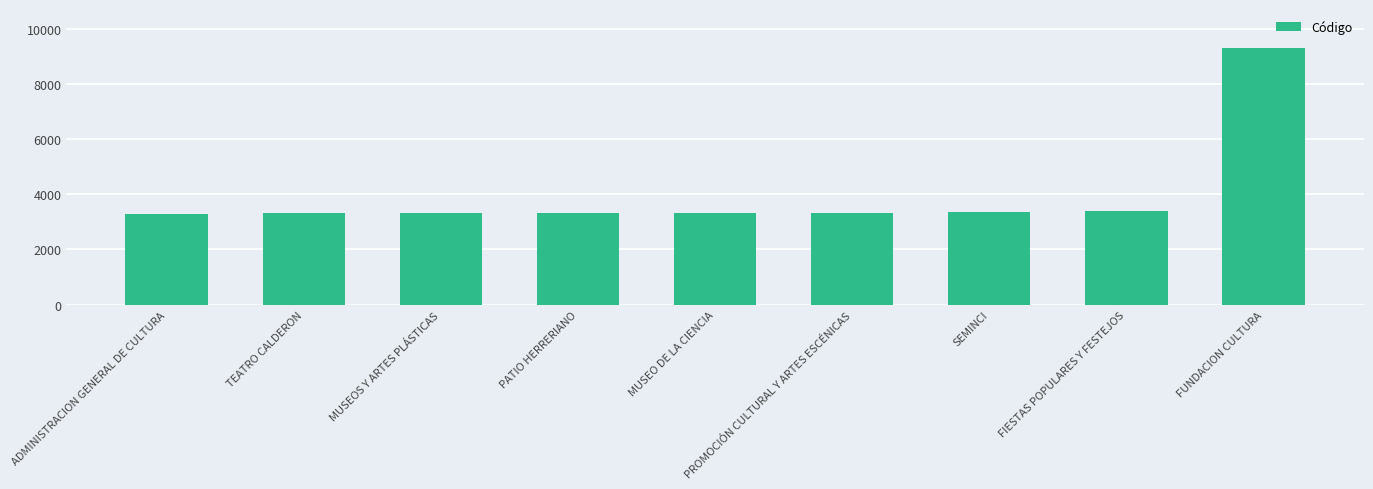

Which label corresponds to the largest value in the chart?

FUNDACION CULTURA